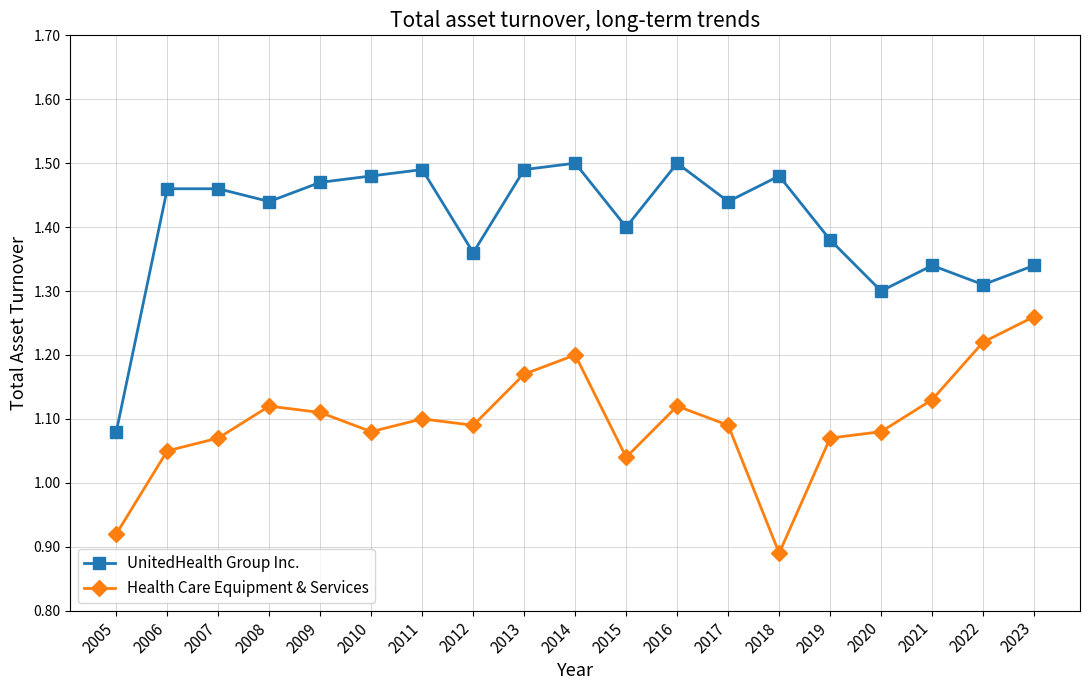

Which series has the largest range (max minus min)?

UnitedHealth Group Inc.